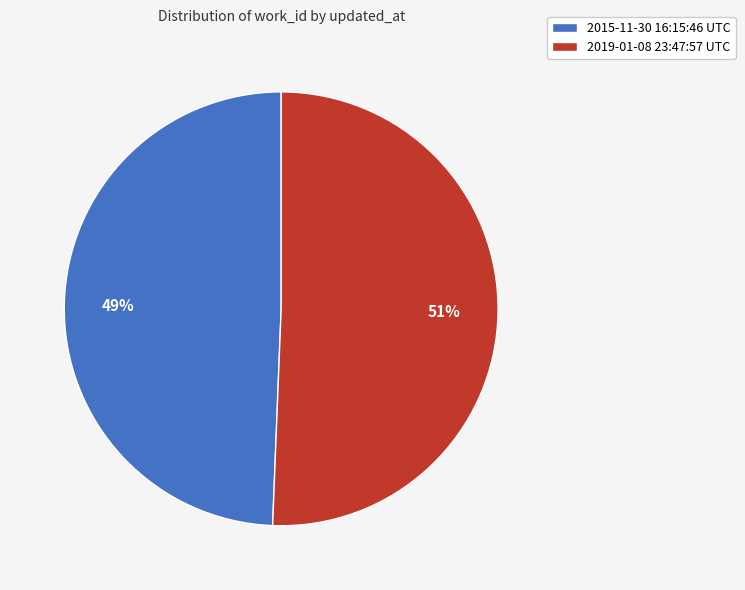

Count the number of slices in the pie.

2